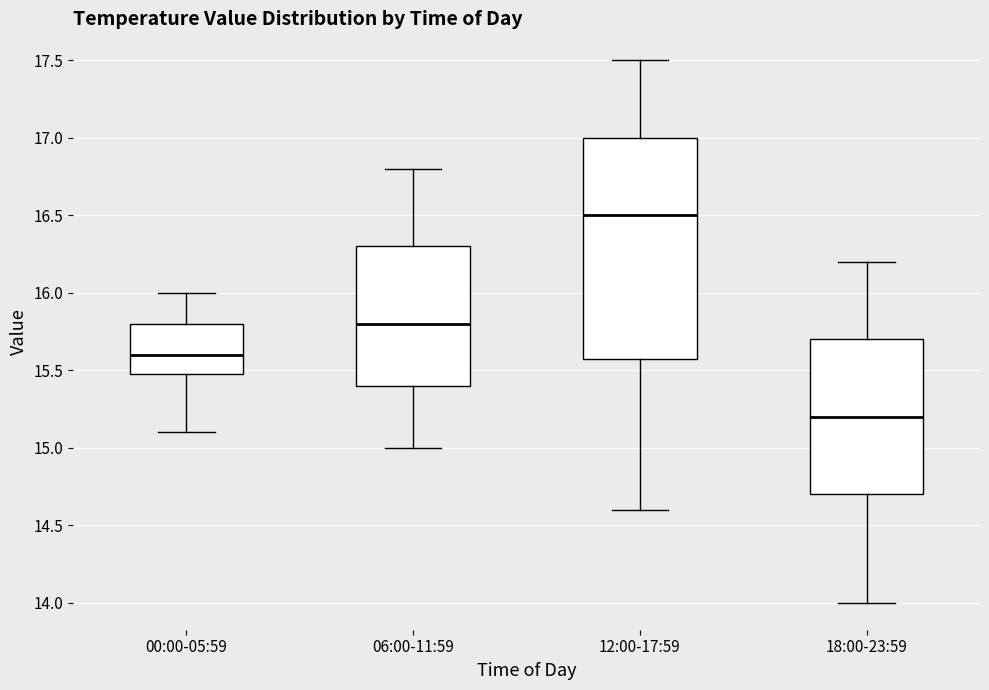

Reading left to right, read every box against the y-axis: the position of its median line, the range the box covers, and the ends of its whiskers. The values are not printed on the chart, so give them approximately, as read against the axis.

00:00-05:59: median 15.6, box 15.5 to 15.8, whiskers 15.1 to 16.0
06:00-11:59: median 15.8, box 15.4 to 16.3, whiskers 15.0 to 16.8
12:00-17:59: median 16.5, box 15.6 to 17.0, whiskers 14.6 to 17.5
18:00-23:59: median 15.2, box 14.7 to 15.7, whiskers 14.0 to 16.2